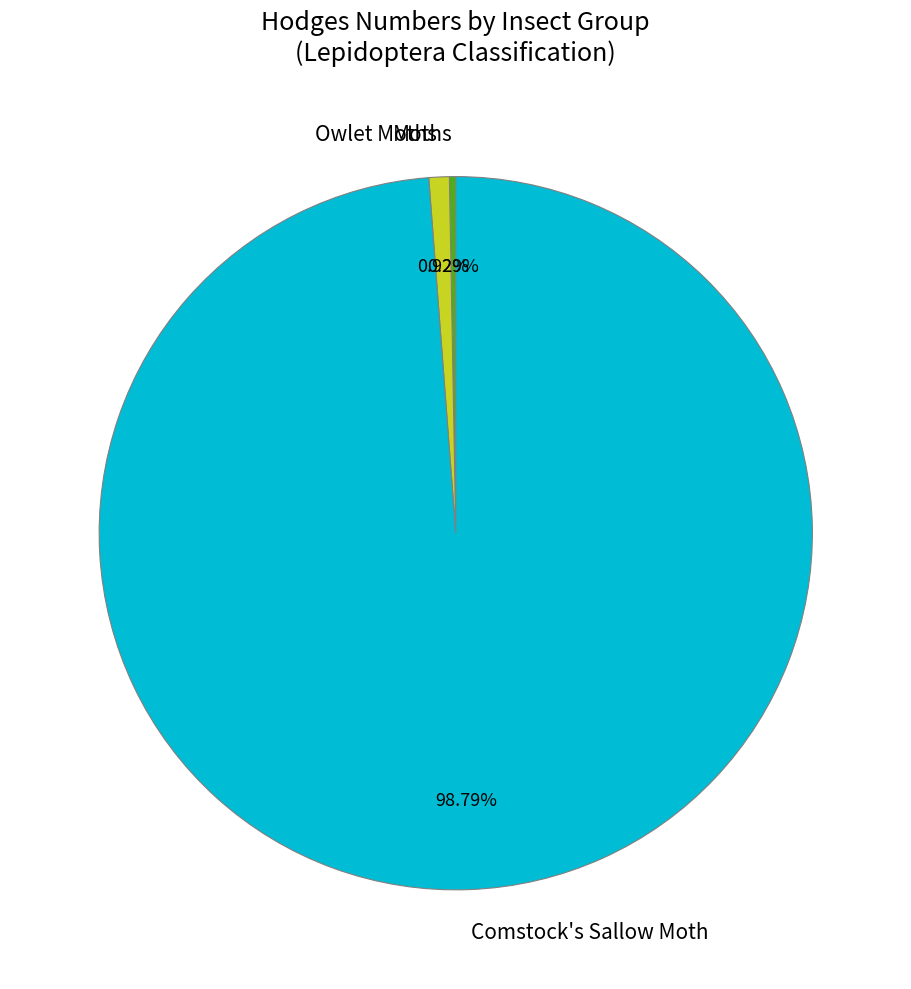

Approximately how many times larger is the value at Owlet Moths compared to Moths?

3.2